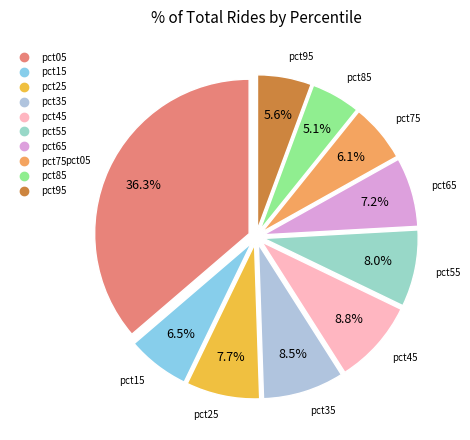

Count the number of slices in the pie.

10